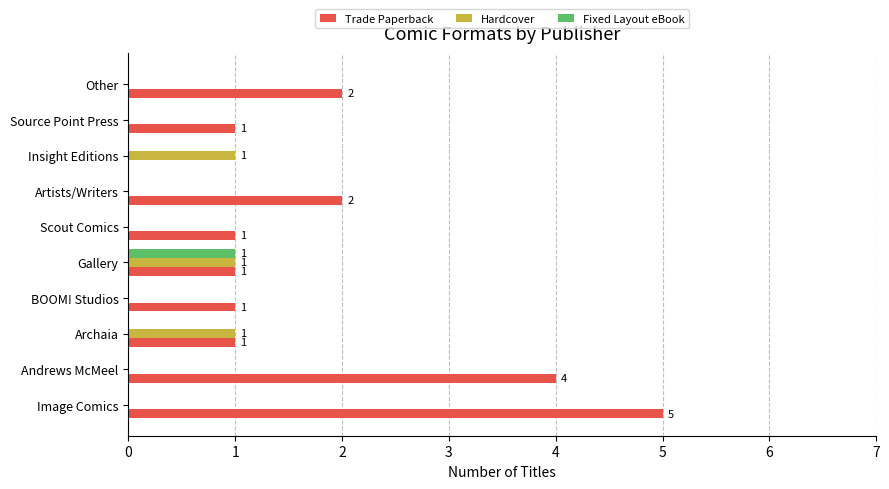

What is the greatest value displayed?

5